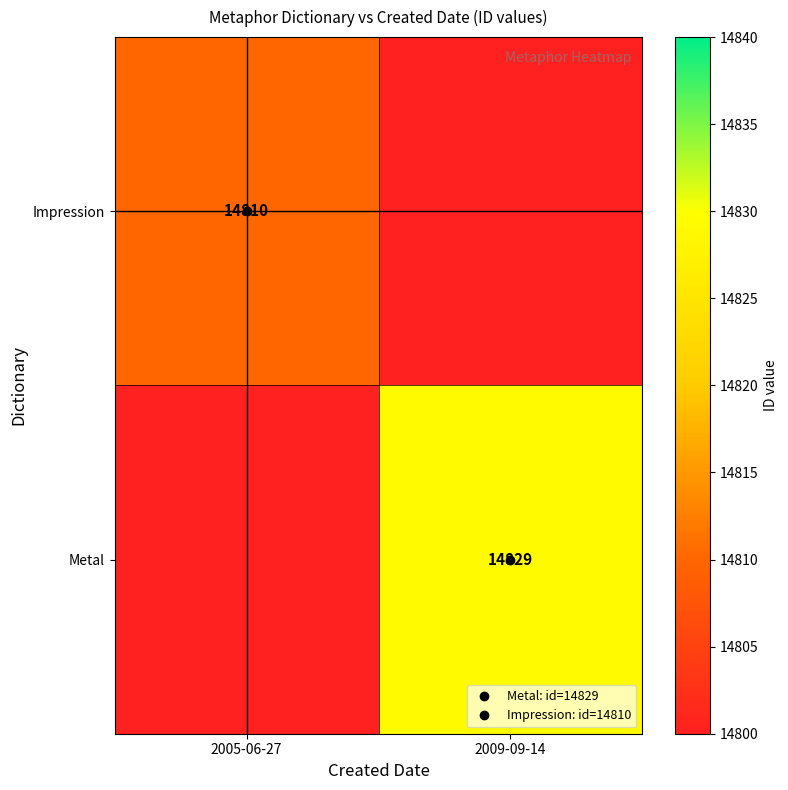

Rank the series at 2005-06-27 from highest to lowest value.

Impression, Metal